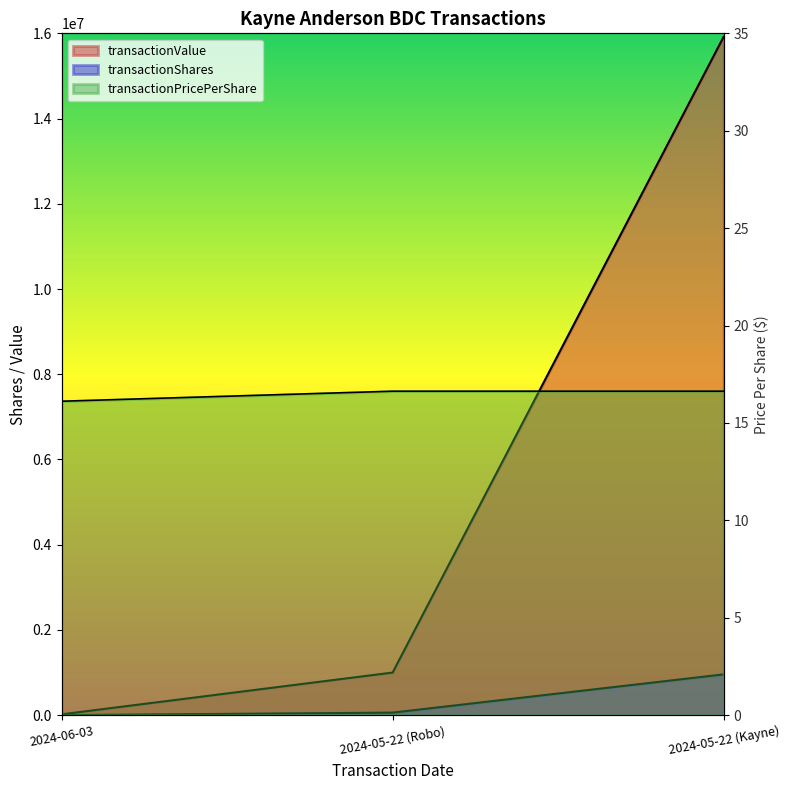

Where is transactionShares nearest to the value 479233?

2024-05-22 (Robo)